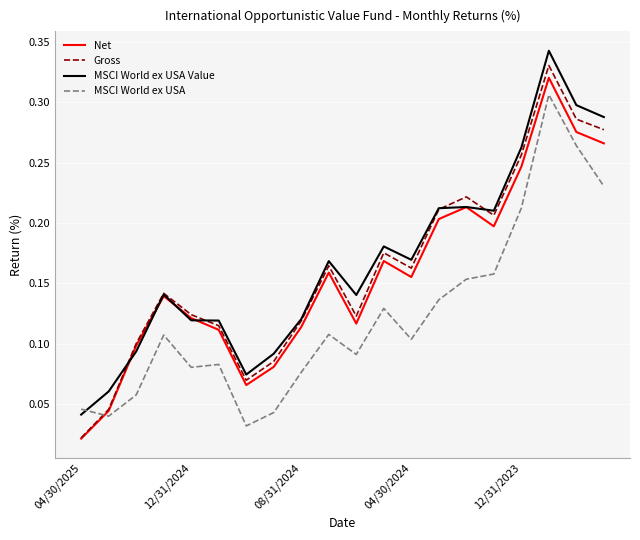

Which series has the widest spread of values?

Gross